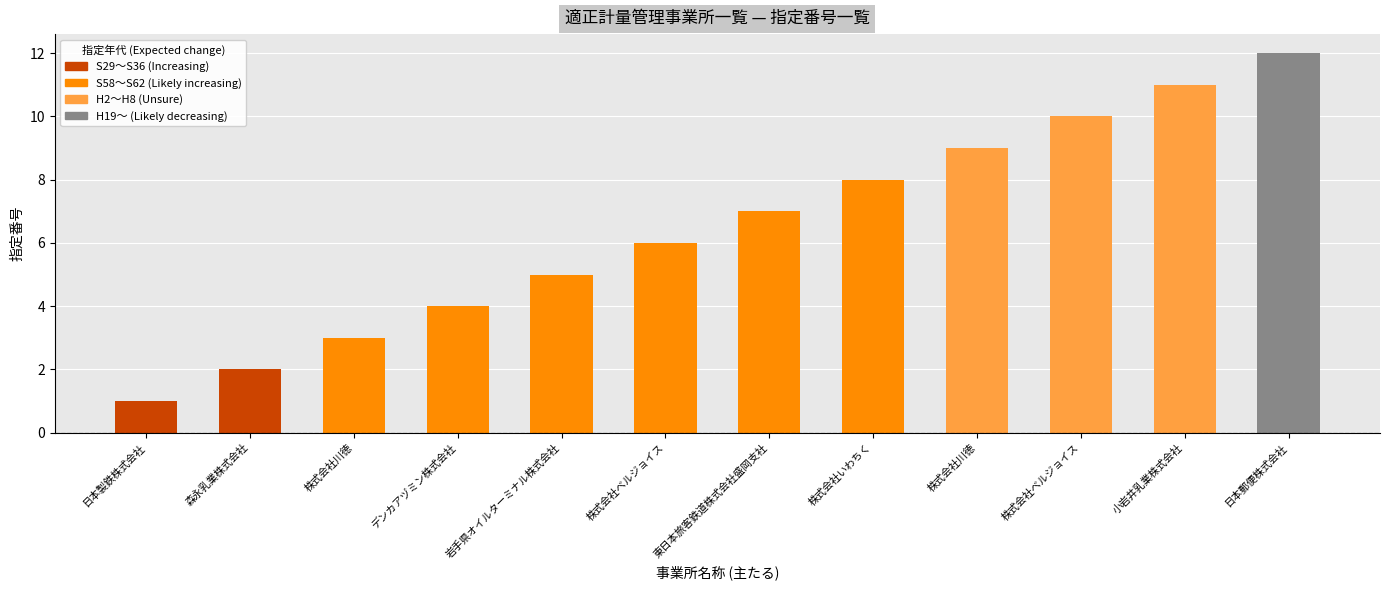

What is the approximate value at 小岩井乳業株式会社, to the nearest 10?

10